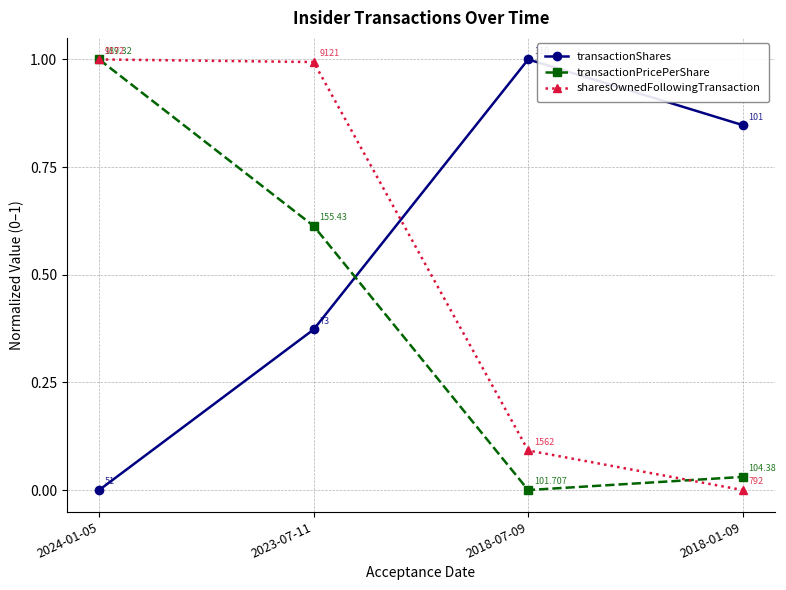

Where is transactionPricePerShare nearest to the value 0?

2018-07-09